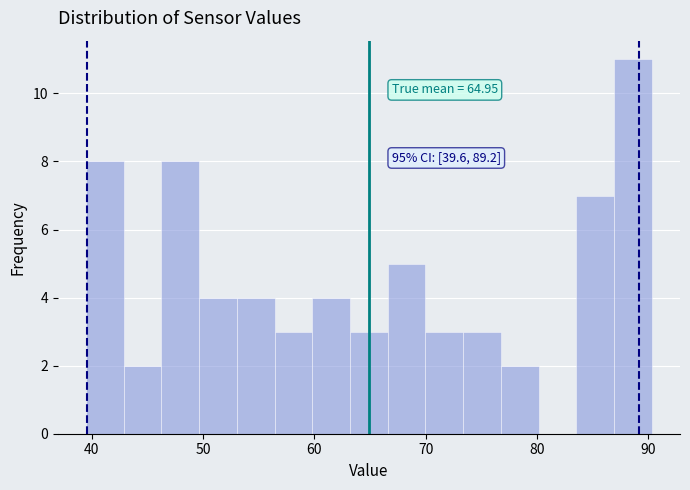

Around what value on the x-axis is the tallest bar? Give the approximate position of its centre, as read against the axis.

89